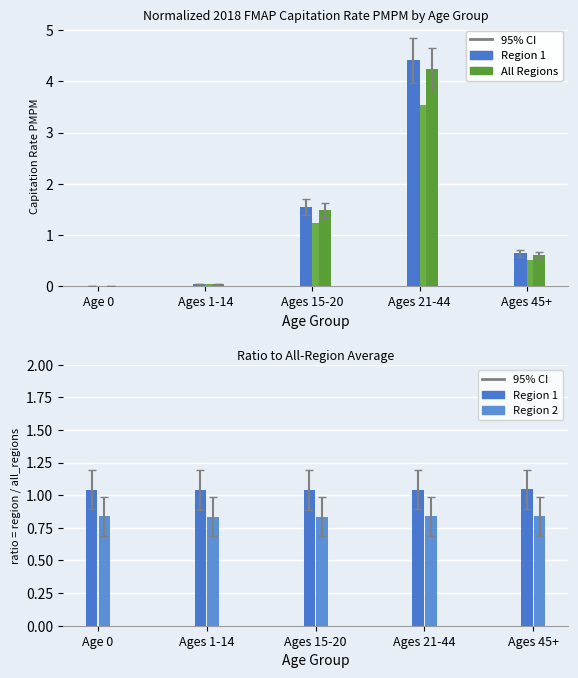

At how many categories does at least one series exceed 0?

5